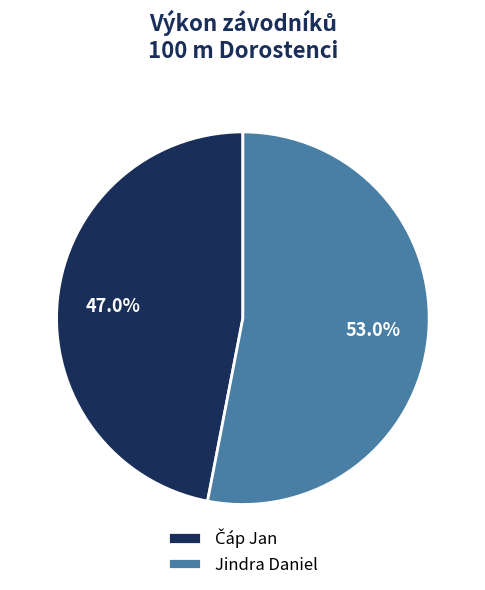

Which category has the biggest portion of the pie?

Jindra Daniel